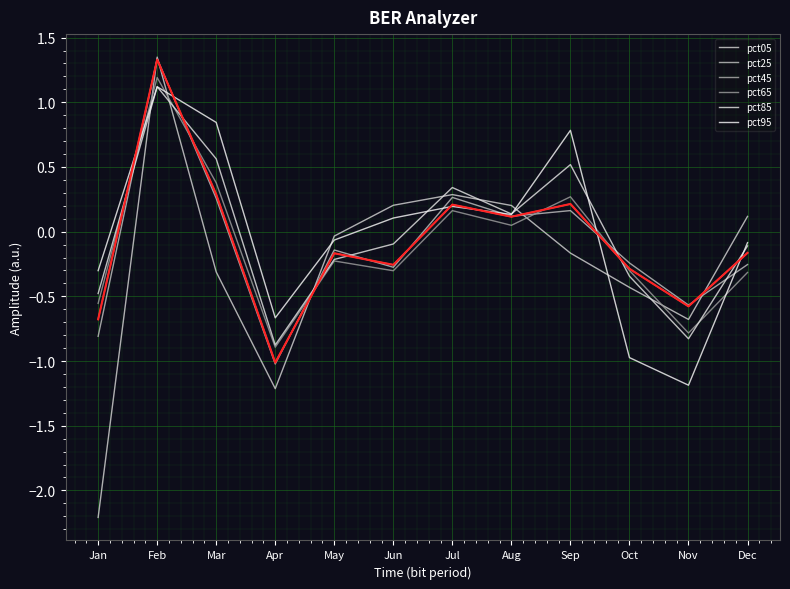

Does the chart display data point markers on the line(s)?

No